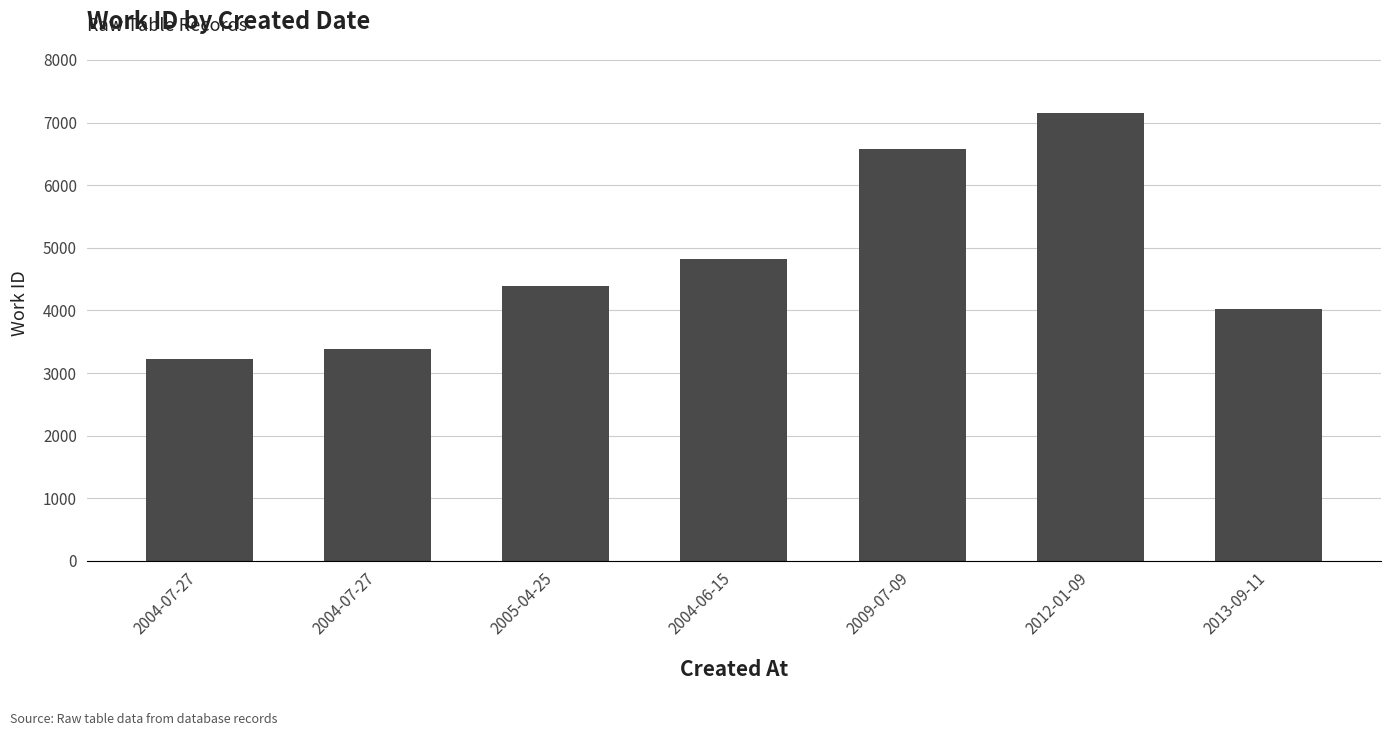

Between 2013-09-11 and 2012-01-09, which is larger?

2012-01-09